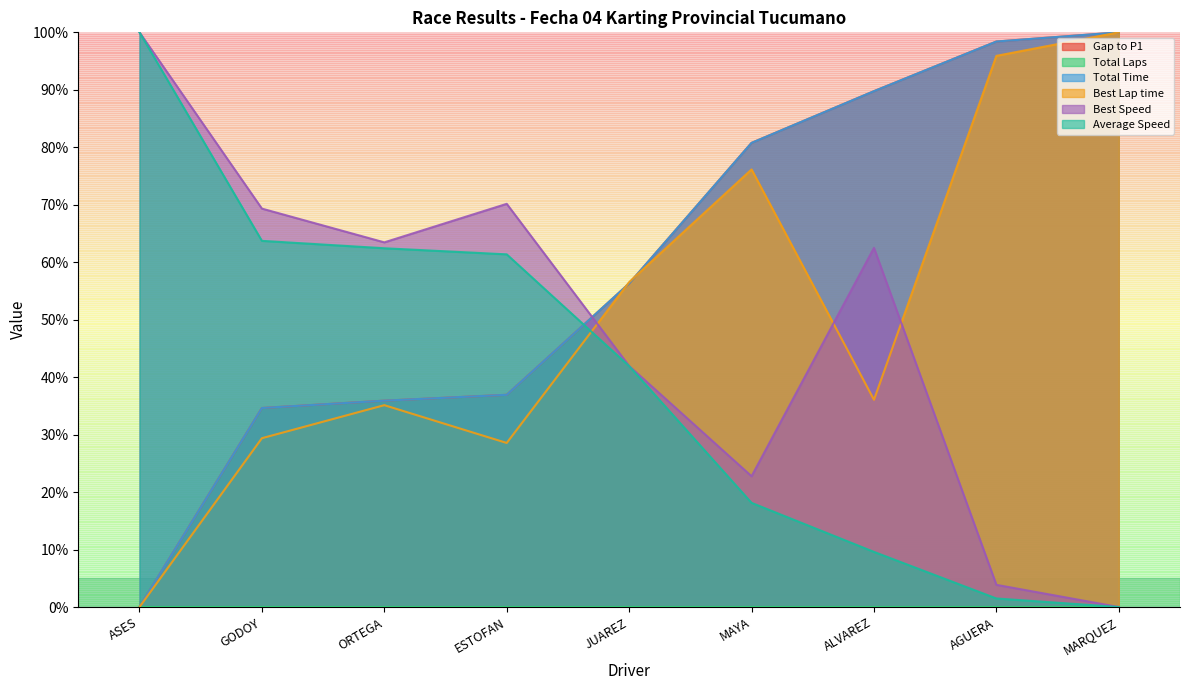

What is the value of the Best Lap time point at the 5th from the left?

56.5